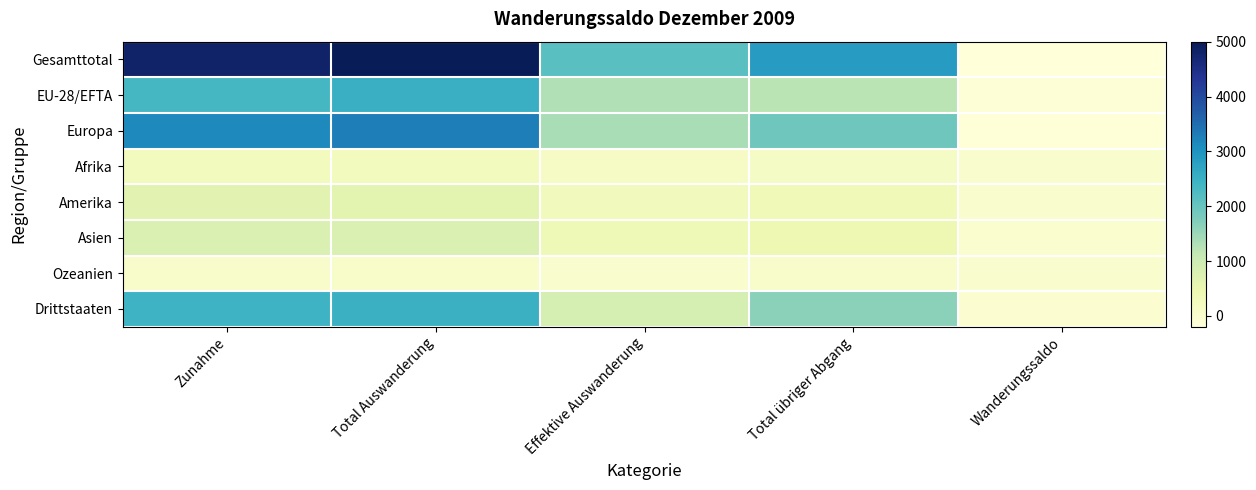

What is the total value across all series at Zunahme?

14407